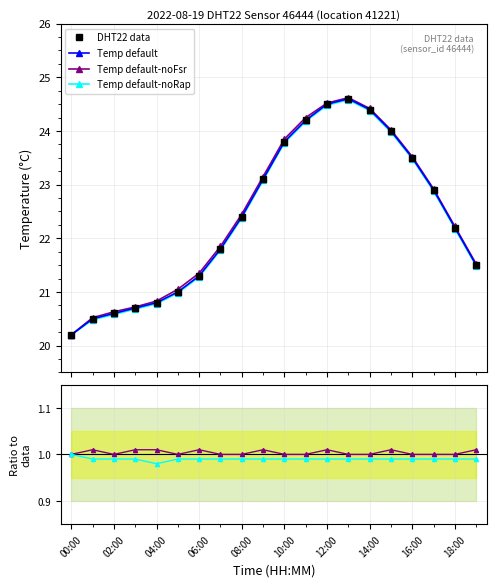

True or false: Temp default and DHT22 data cross at least once.

False